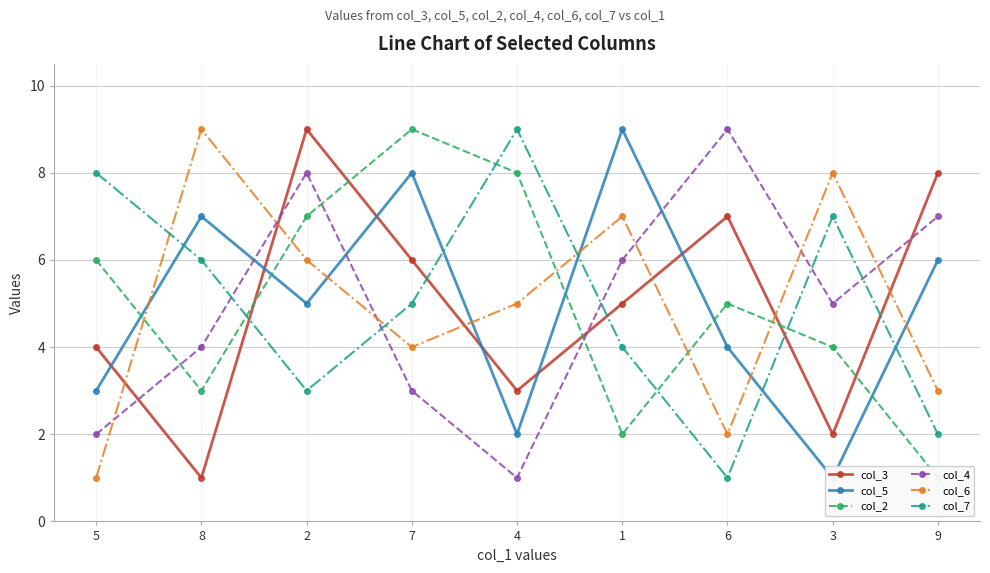

Which category has the highest value across all series?

2